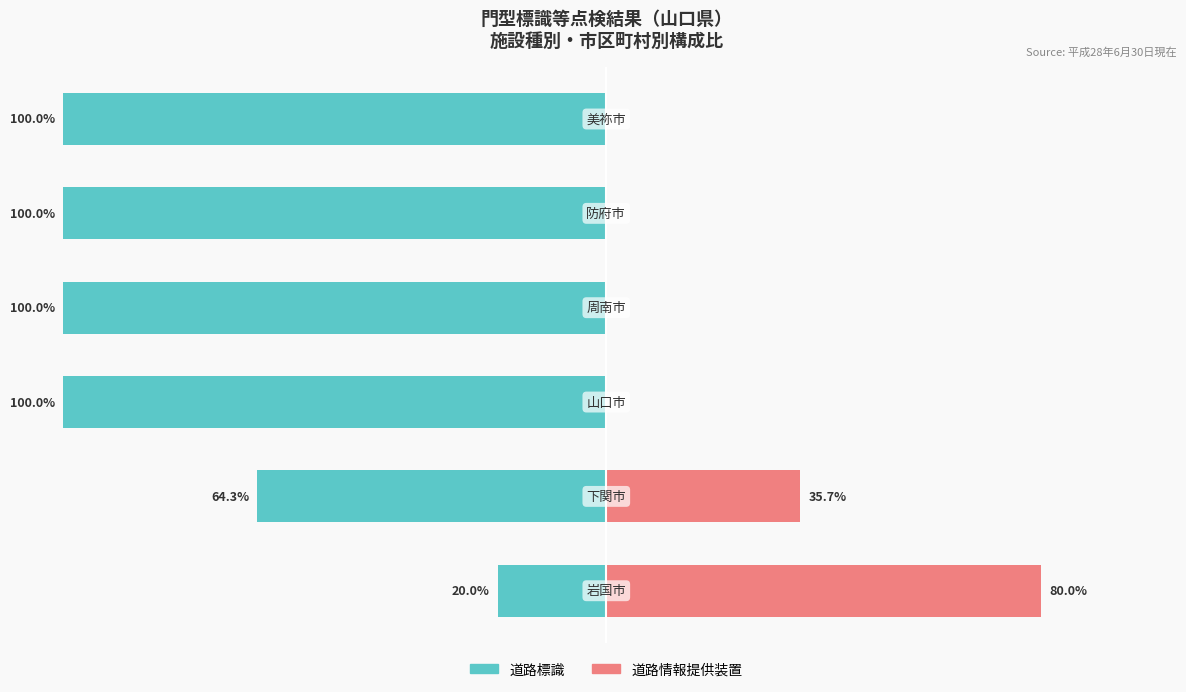

What is the lowest value of the 道路標識 series?

-100.0